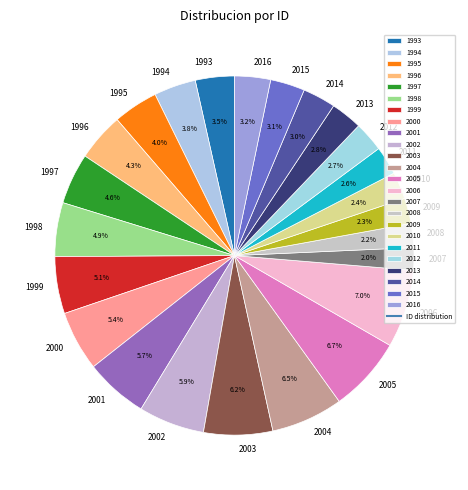

Combined, what portion of the pie is 2014 and 2013?

5.8%